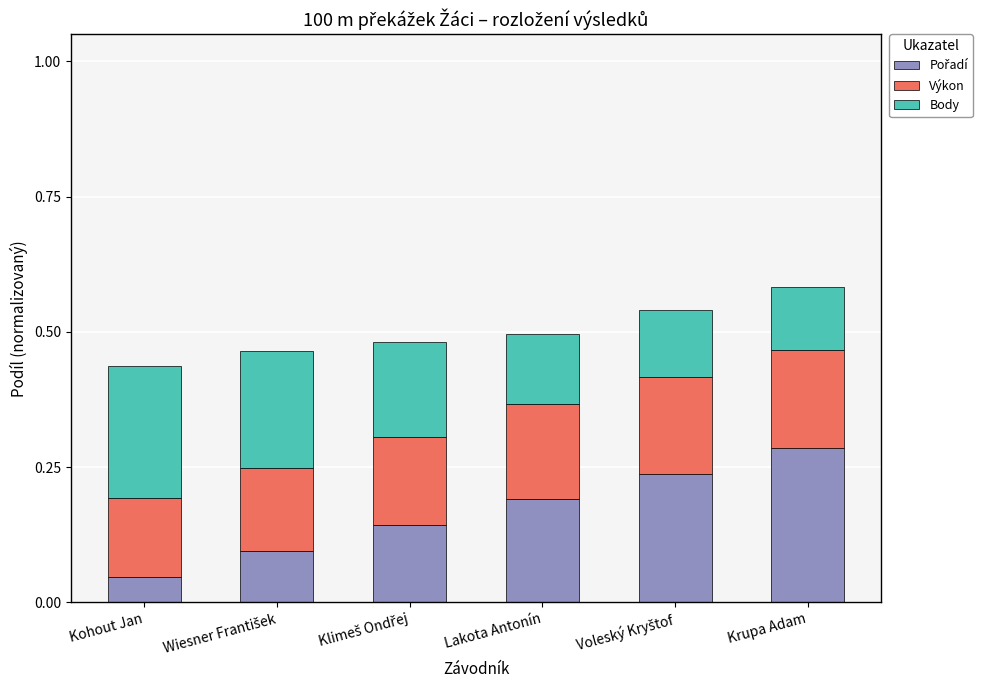

How many series are shown in this chart?

3